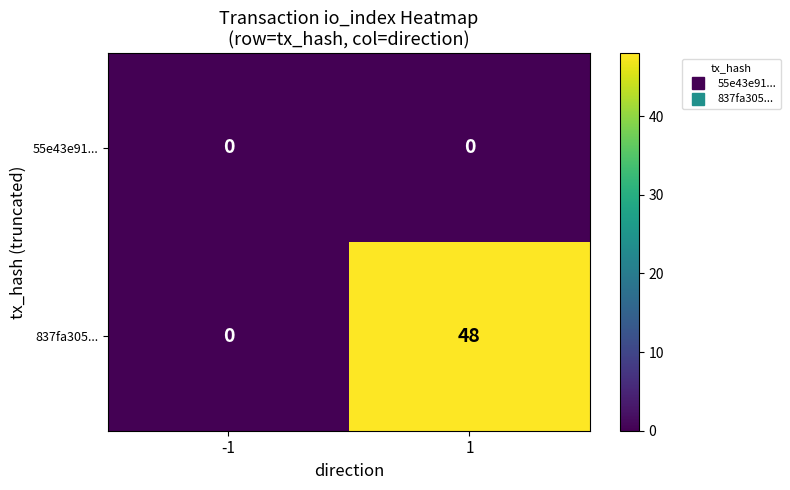

The value of 837fa305... at 1 is 48. True or false?

True